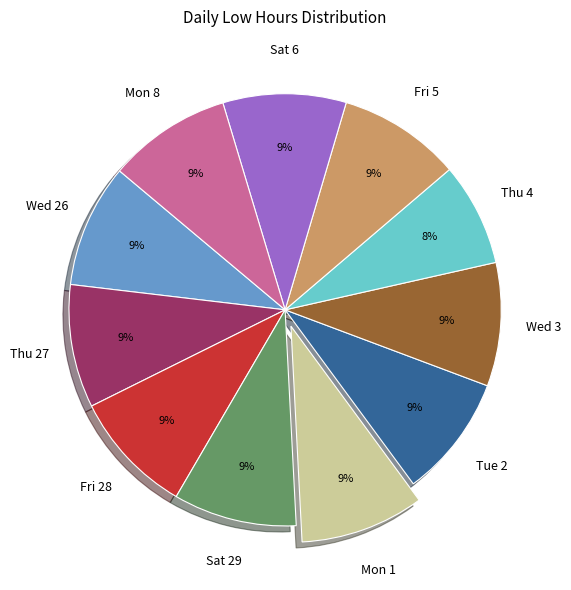

To the nearest percent, what is the combined percentage of Fri 28 and Fri 5?

18%